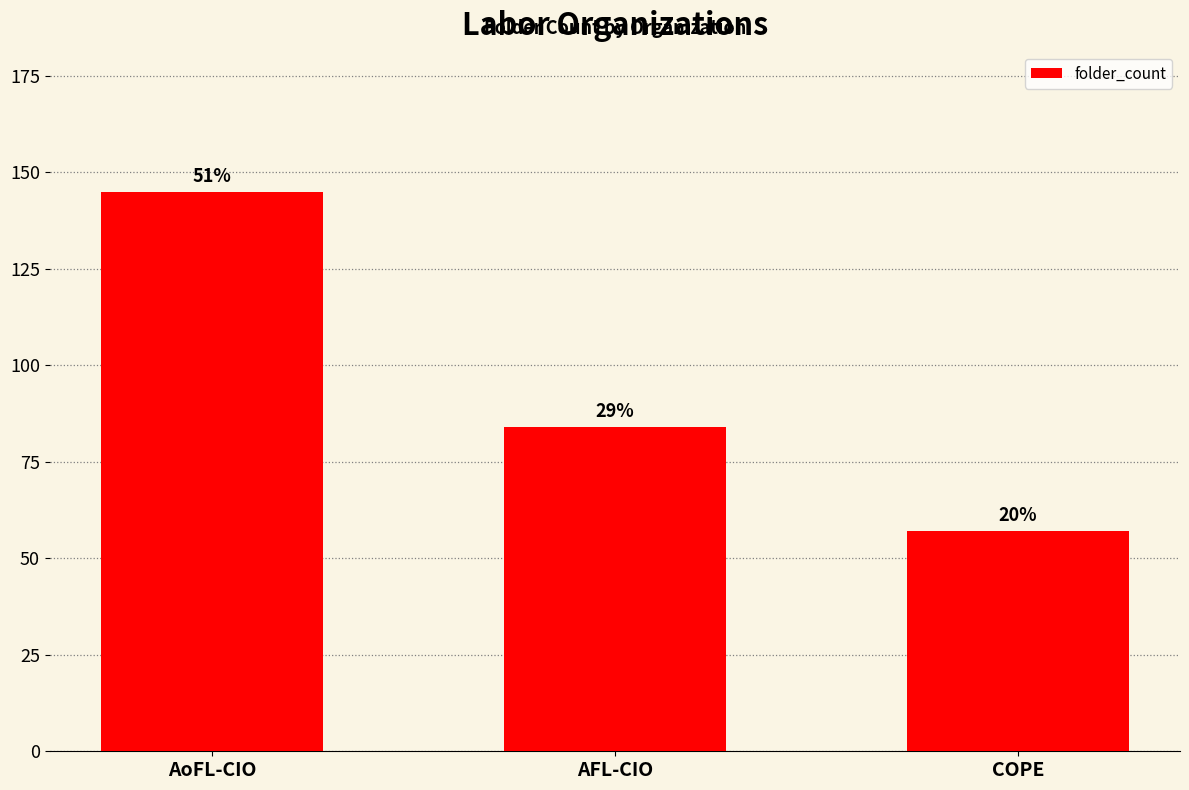

What is the change in value from AFL-CIO to COPE?

-27